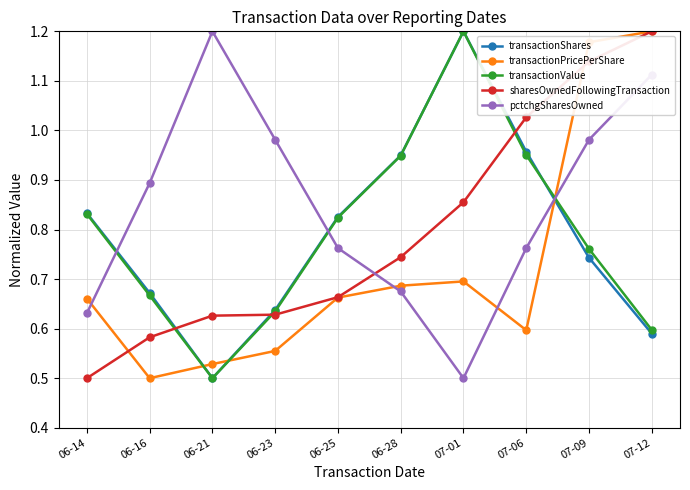

Between which two adjacent categories do transactionShares and transactionPricePerShare first intersect?

06-16 and 06-21